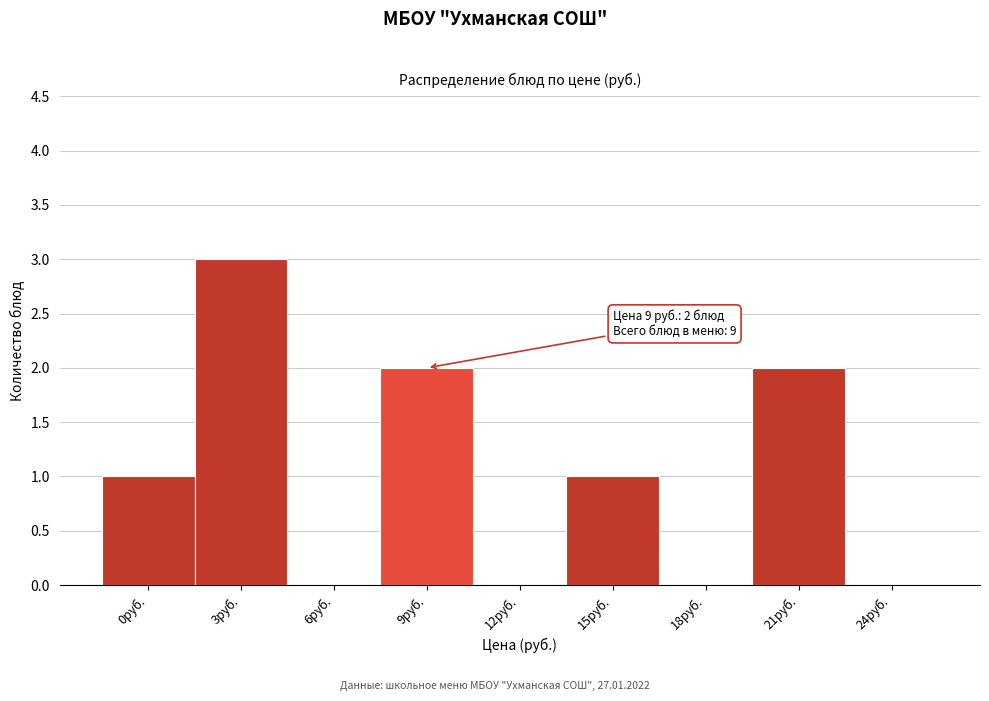

Reading right to left, list all the values displayed in this chart.

24руб.=0	21руб.=2	18руб.=0	15руб.=1	12руб.=0	9руб.=2	6руб.=0	3руб.=3	0руб.=1